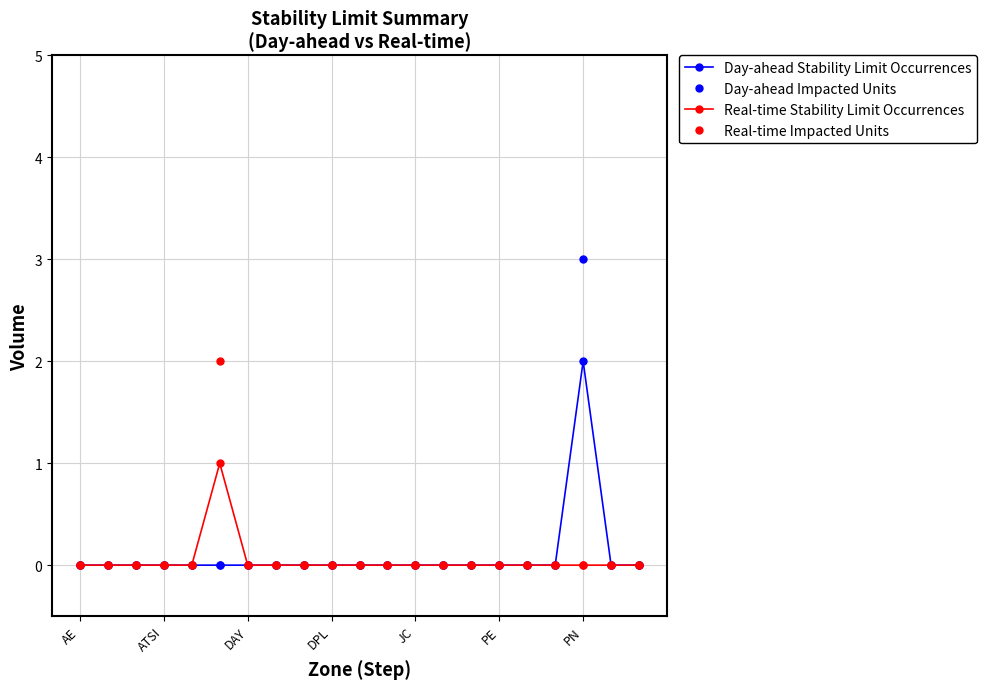

Count the number of categories in the chart.

21